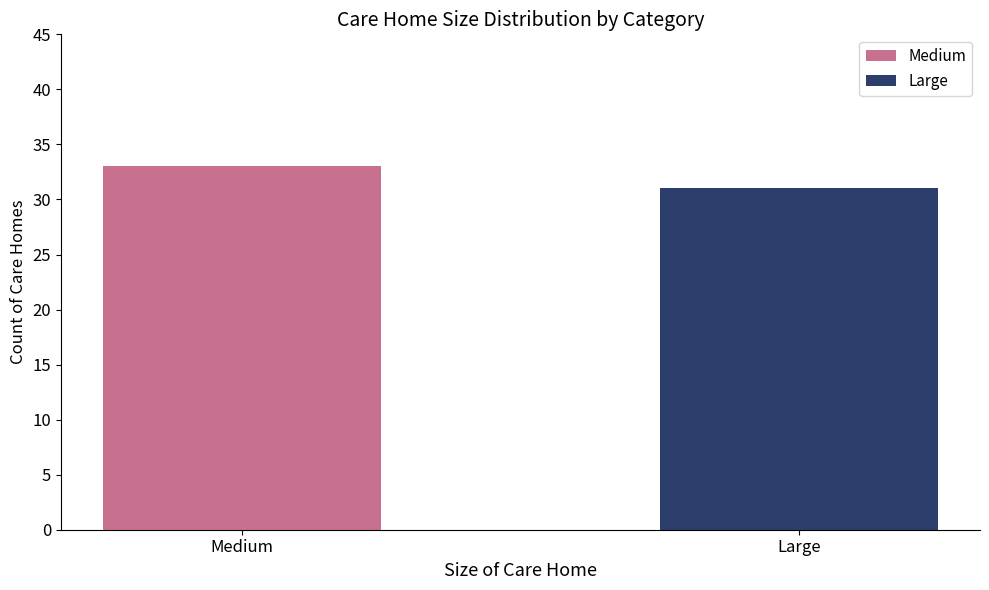

What is the highest value of the Large series?

31